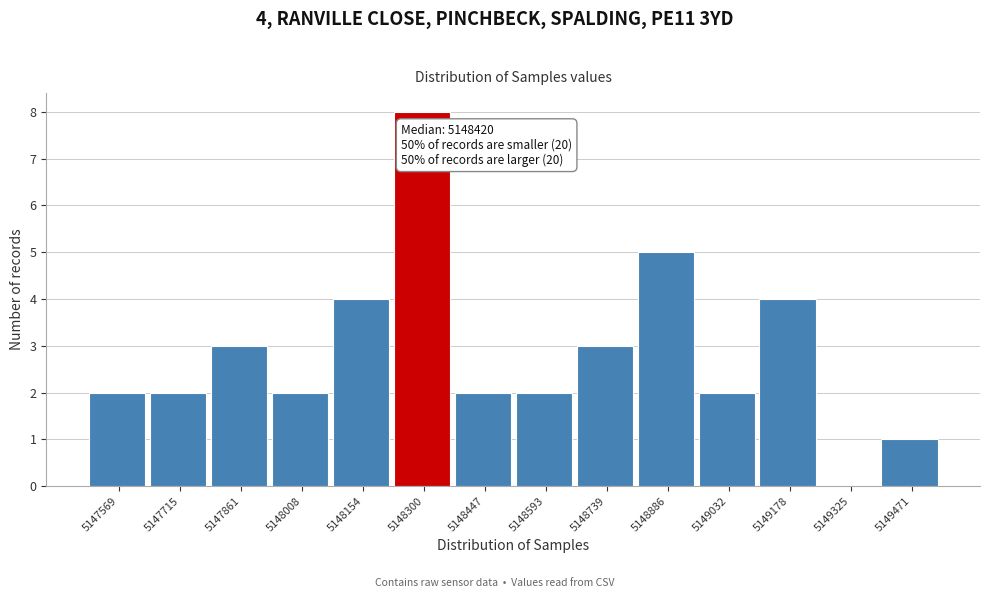

Reading left to right, list all the values displayed in this chart.

5147569=2	5147715=2	5147861=3	5148008=2	5148154=4	5148300=8	5148447=2	5148593=2	5148739=3	5148886=5	5149032=2	5149178=4	5149325=0	5149471=1